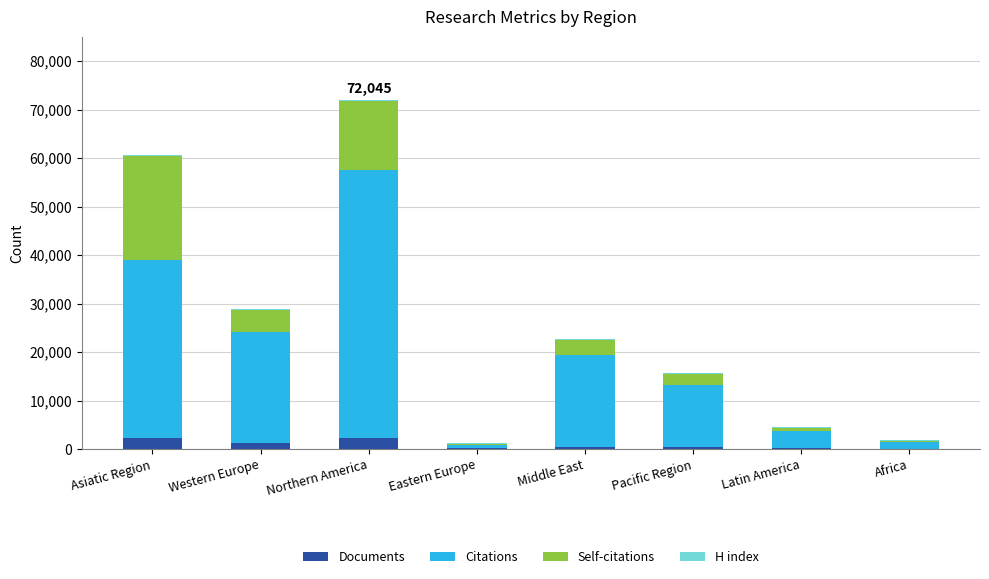

At which category is the sum across all series the highest?

Northern America